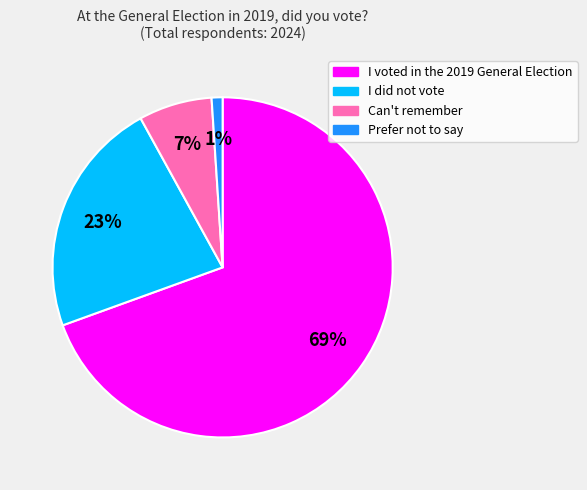

Do Prefer not to say and Can't remember together represent more than half of the pie?

No